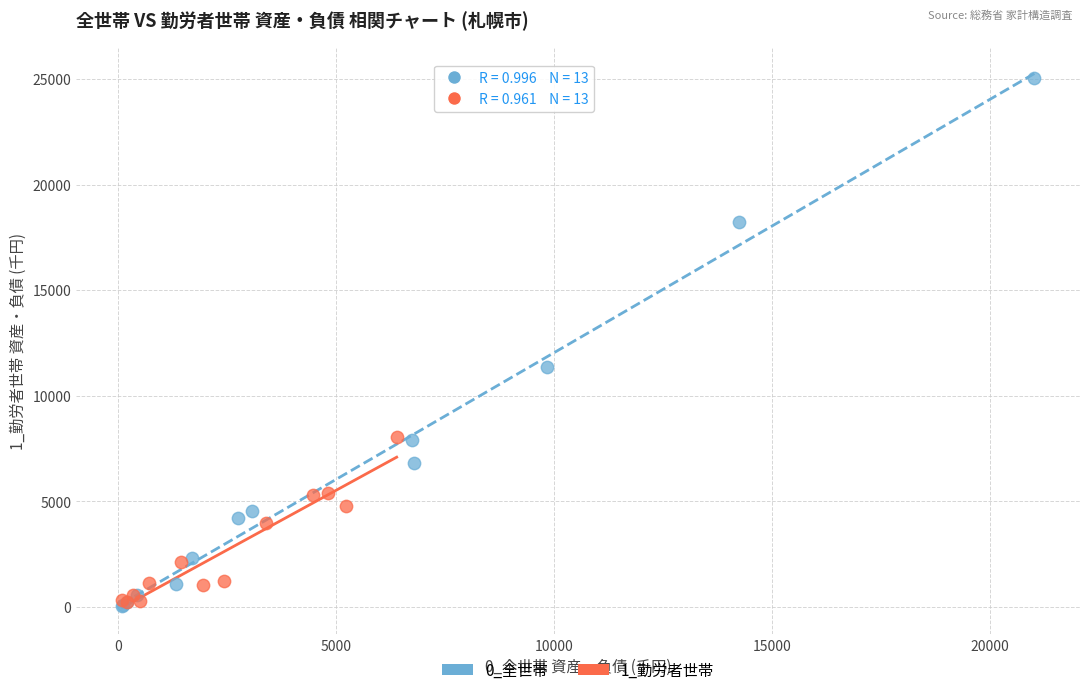

Which series reaches the maximum Y coordinate?

0_全世帯